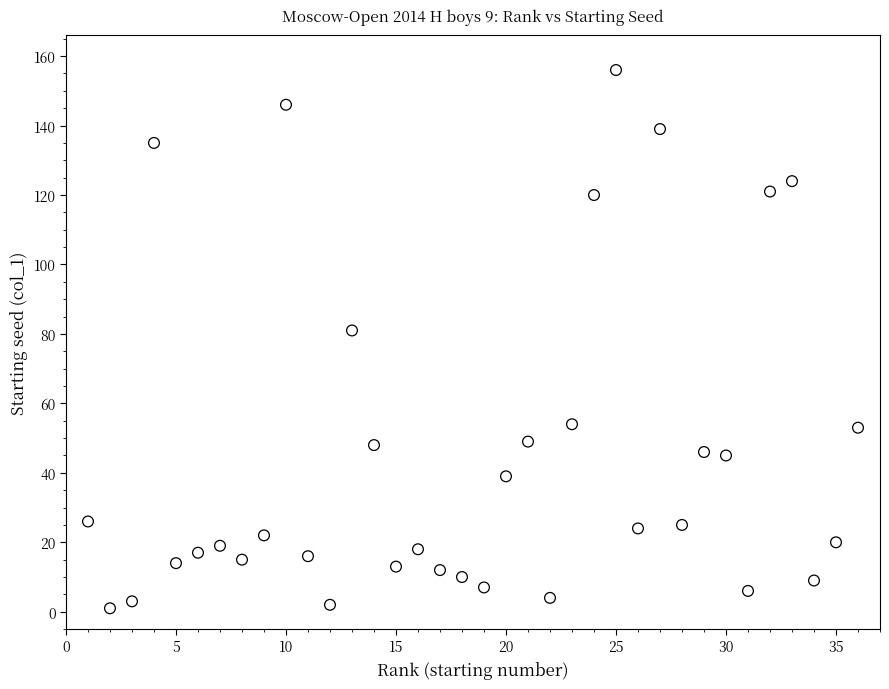

What is the range of Y values (max minus min)?

155